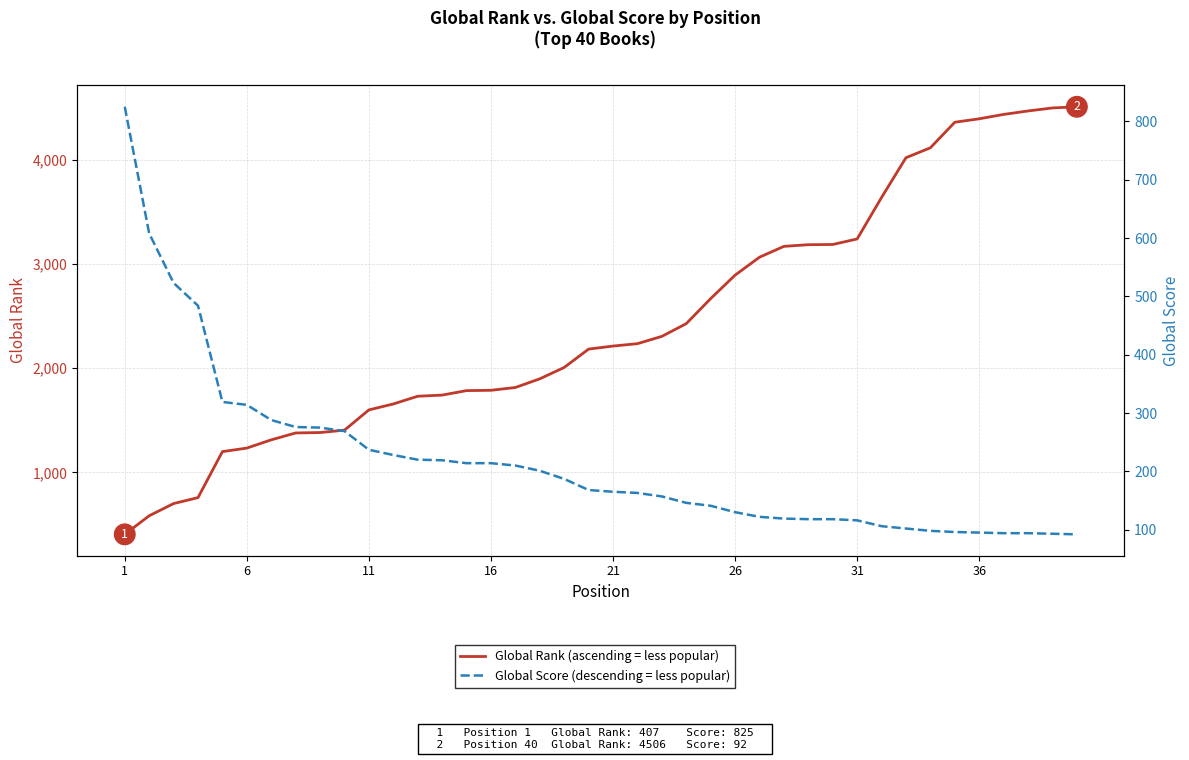

How many values in the Global Score series are below 168?

20